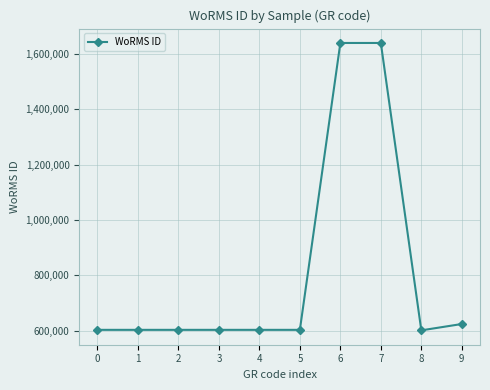

What is the smallest value displayed?

600921